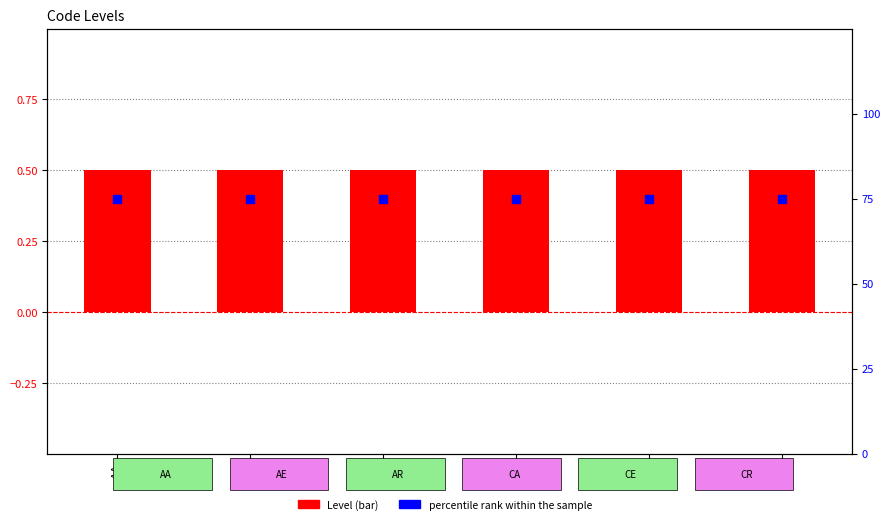

Which series has the widest spread of Y values?

Level